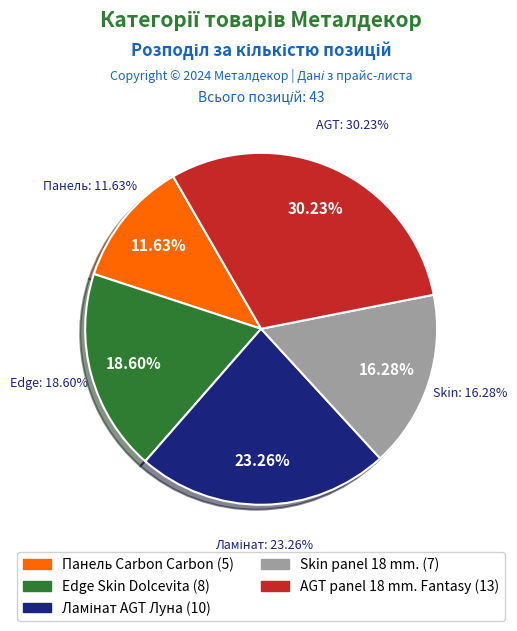

Is there any slice that represents more than half of the pie?

Yes